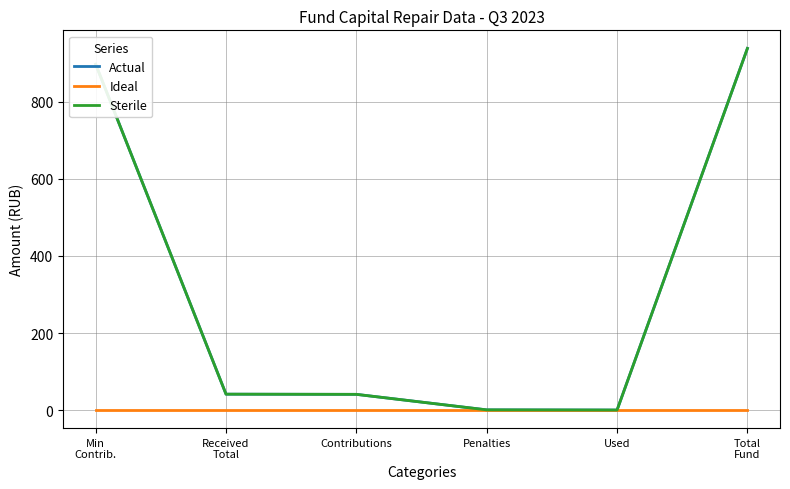

What is the maximum value for Actual?

939.0